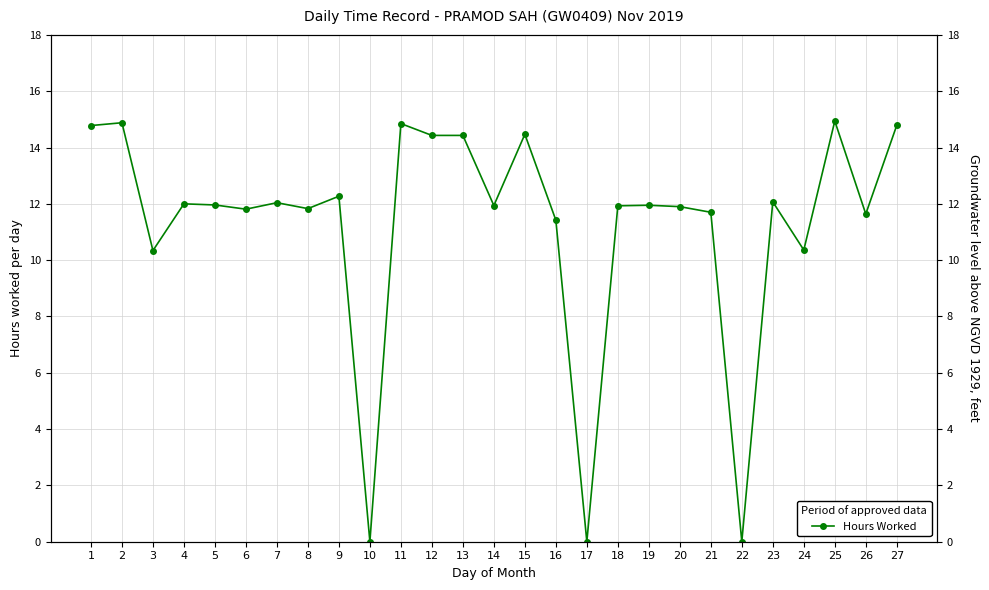

Where is the data nearest to the value 7?

3